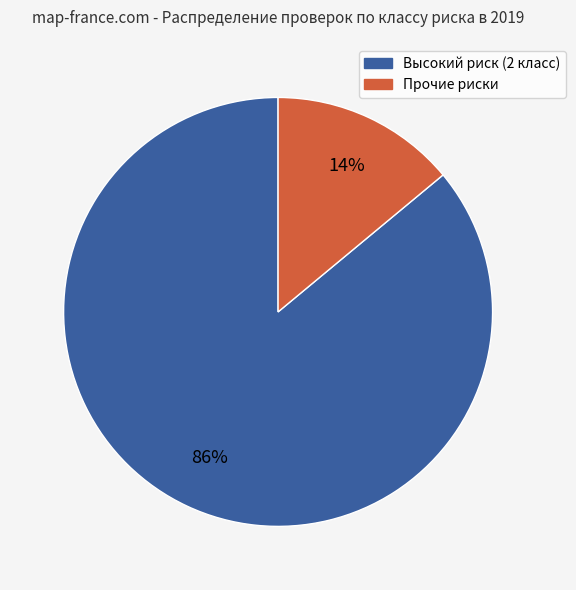

How many slices are in this pie chart?

2